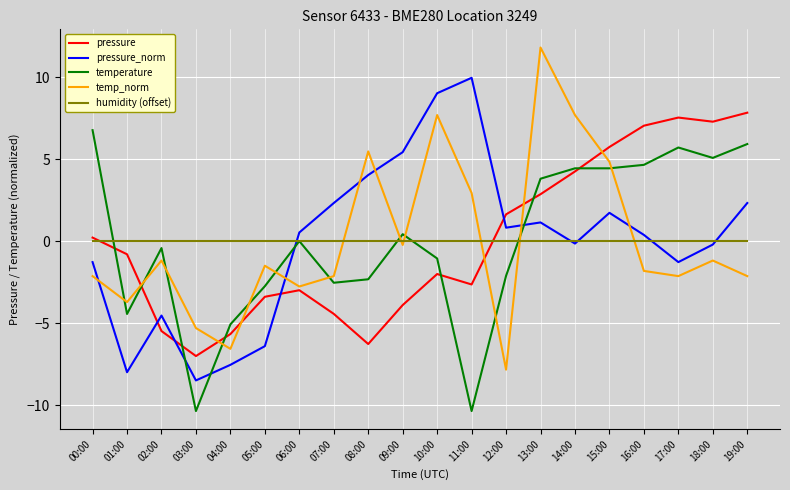

What is the difference between the temperature values at 17:00 and 03:00?

16.1